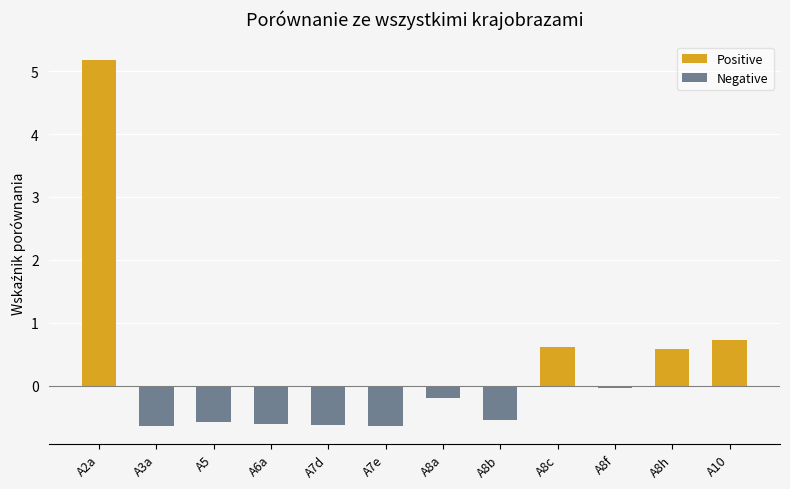

Which has a higher value, A8h or A8c?

A8c